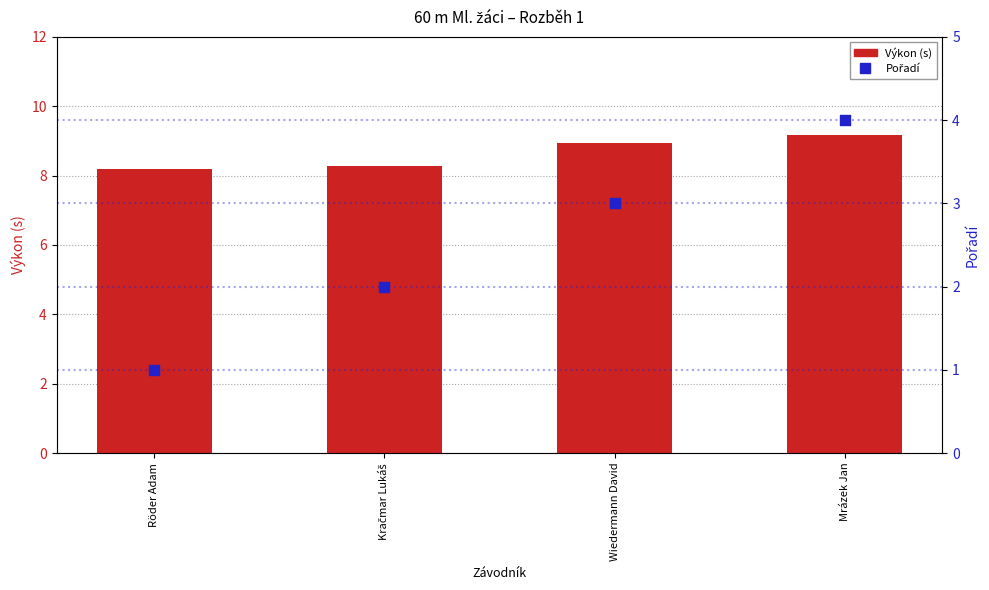

Which series has the largest total across all categories?

Výkon (s)